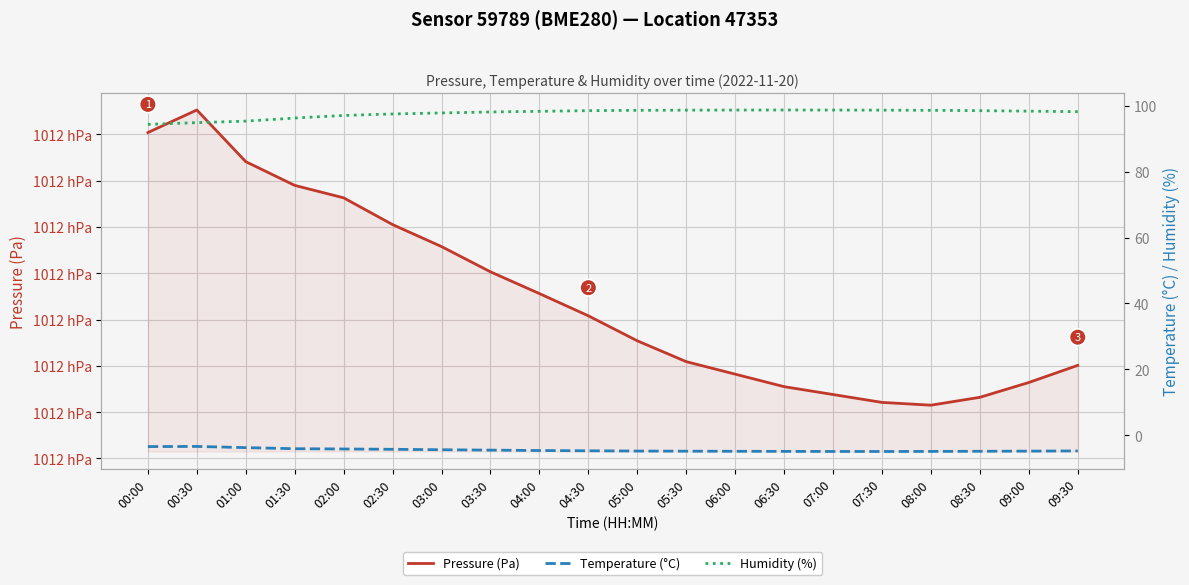

Rank the series by their maximum value, from highest to lowest.

Pressure (Pa), Humidity (%), Temperature (°C)